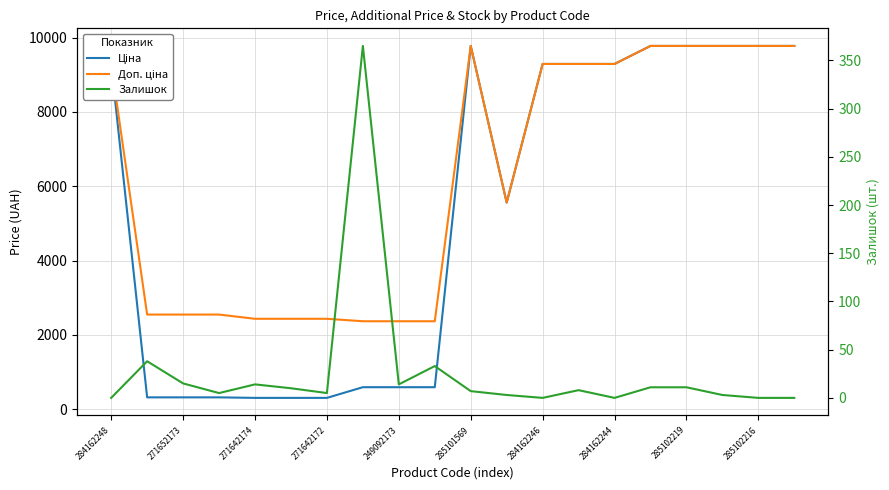

Is it true that Залишок equals 7.0 at 285101569?

True